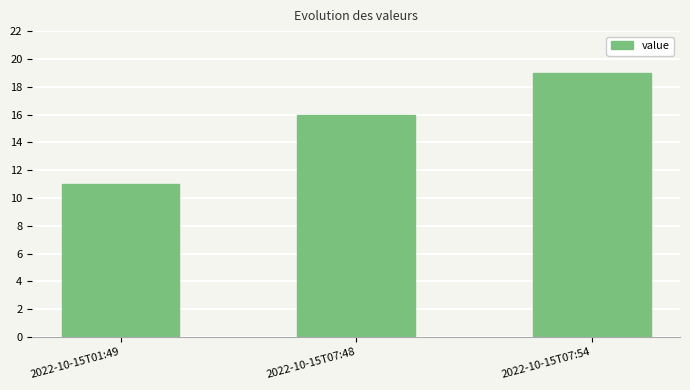

What is the value of the 2nd bar from the left?

16